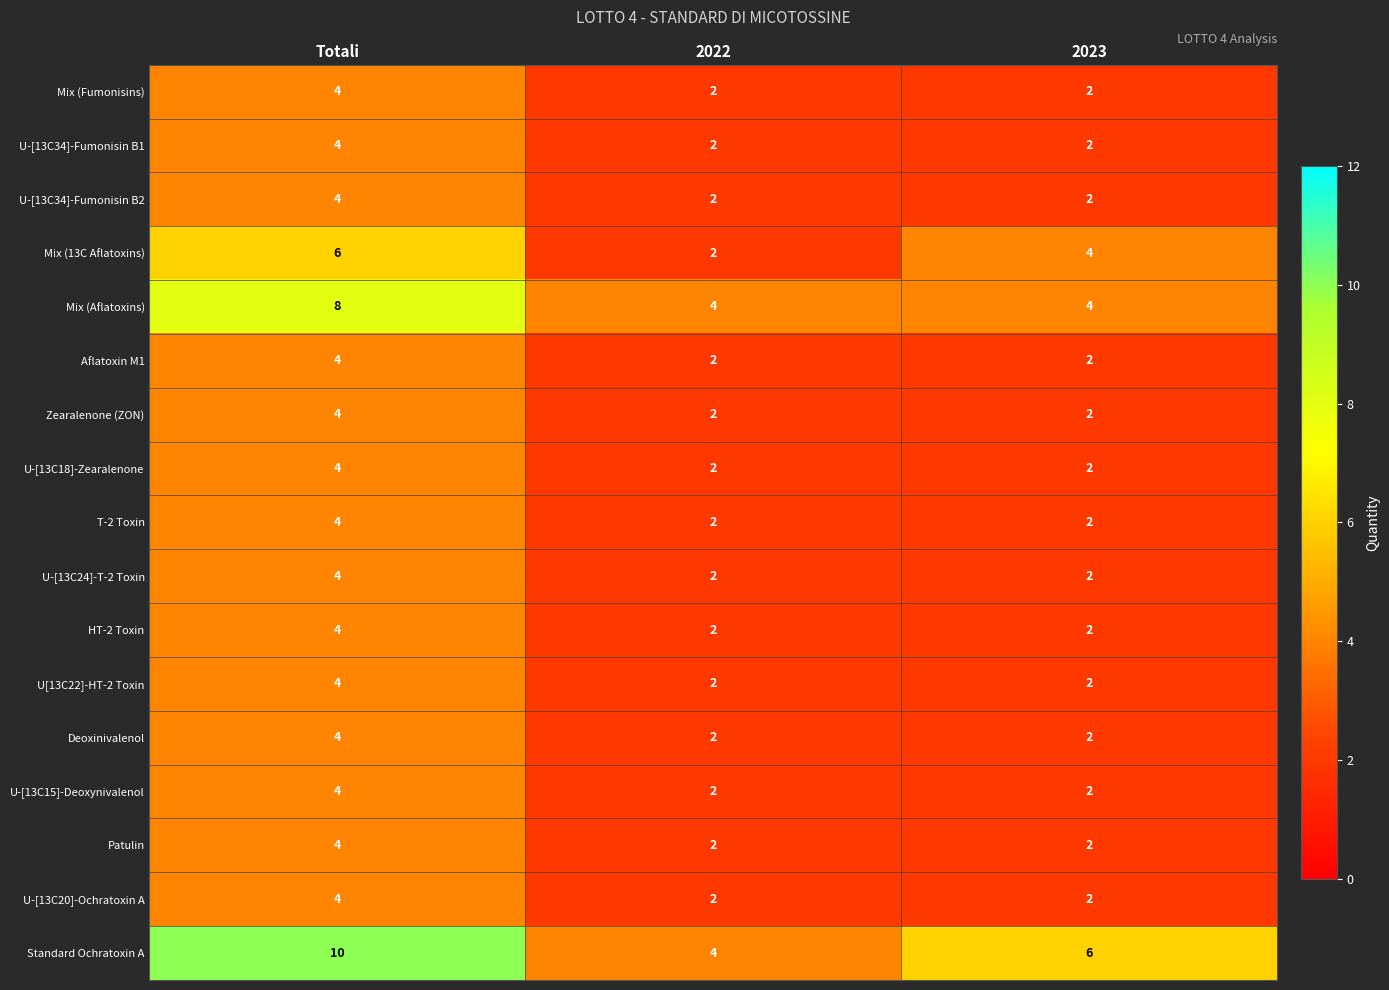

Is it true that Zearalenone (ZON) equals 2 at 2023?

True